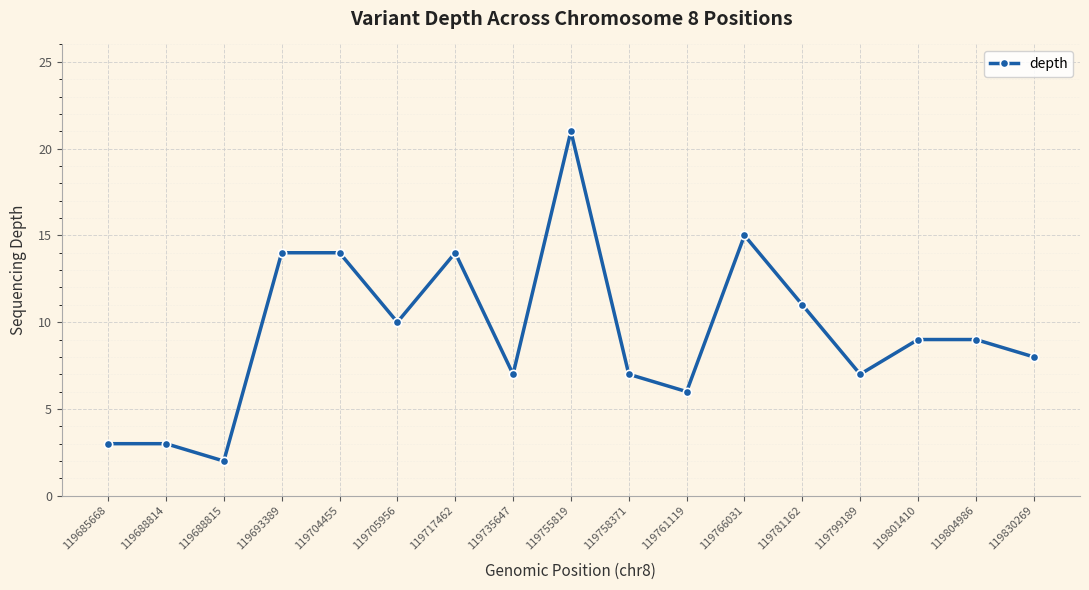

Approximately how many times larger is the value at 119766031 compared to 119704455?

1.1